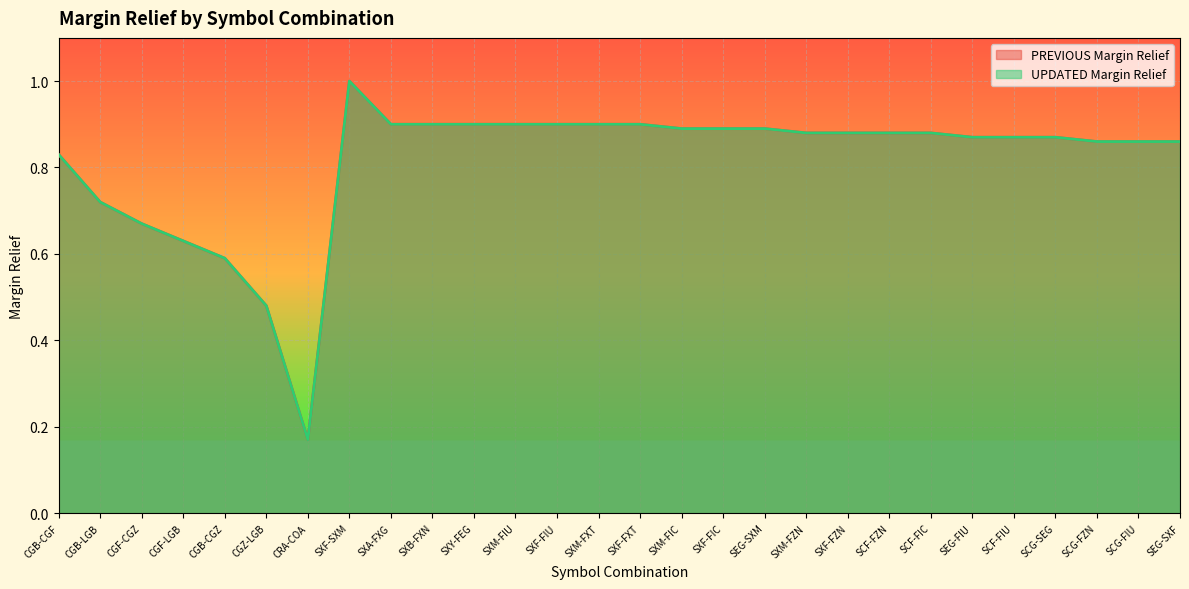

What is the label of the 27th point from the right?

CGB-LGB